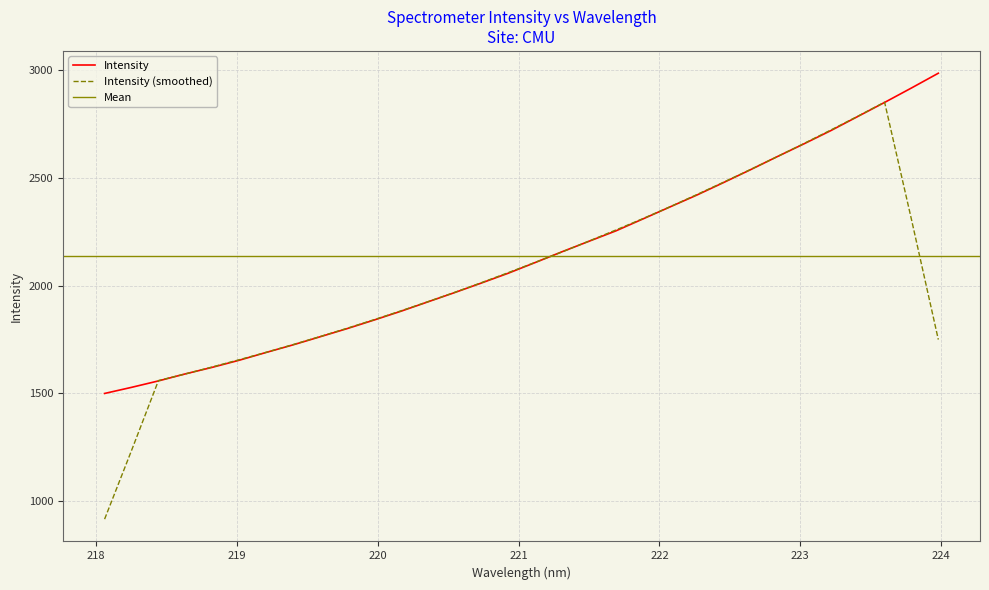

What is the sum of the values at 218.0596 and 220.9264?

3557.3